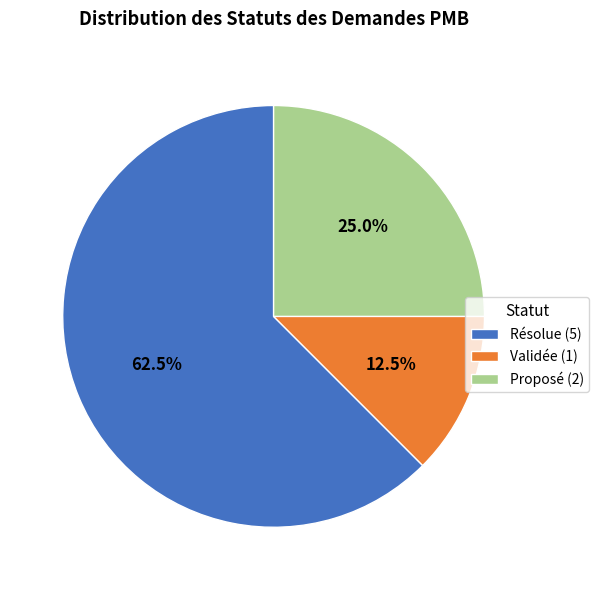

Which has a higher value, Validée (1) or Résolue (5)?

Résolue (5)